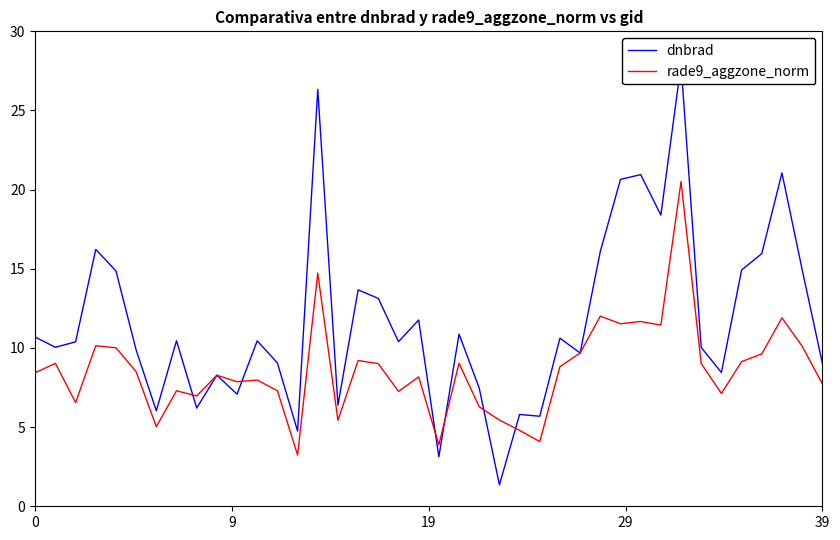

The value of dnbrad at 31 is 32.0. True or false?

False